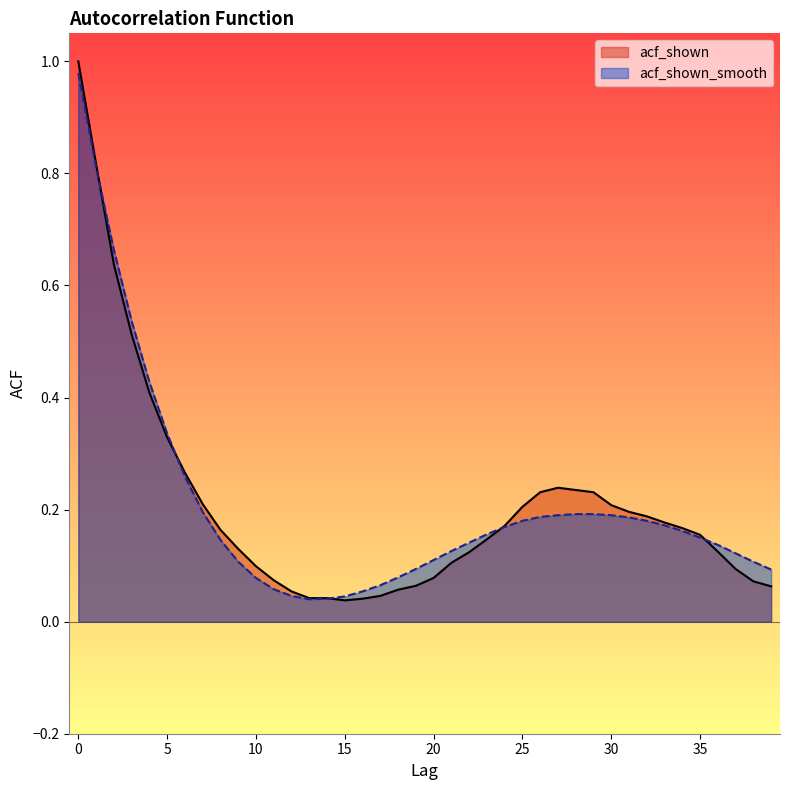

True or false: acf_shown_smooth and acf_shown intersect in this chart.

True